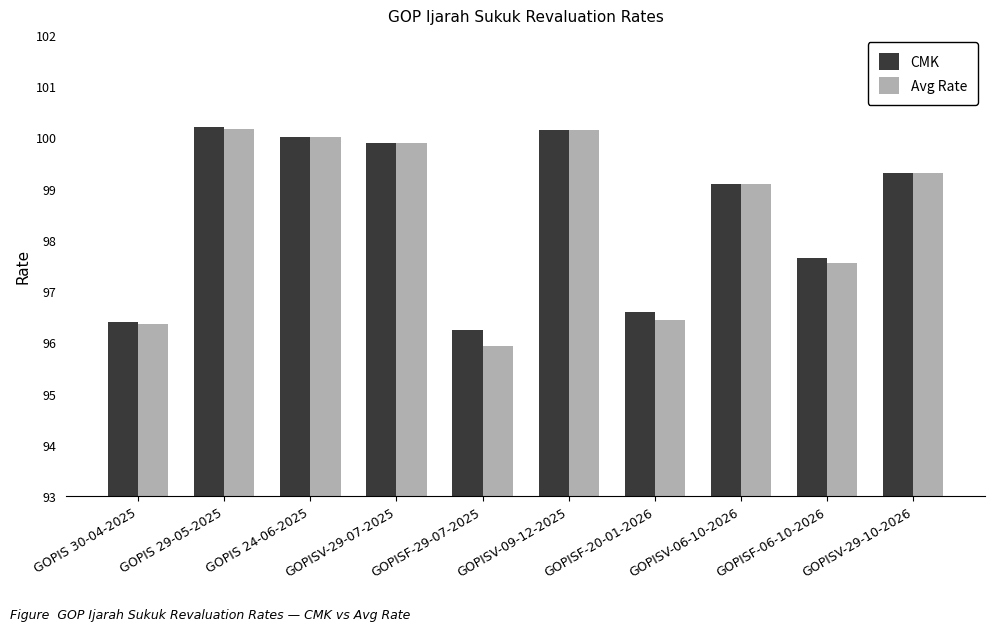

How many categories are shown in the chart?

10